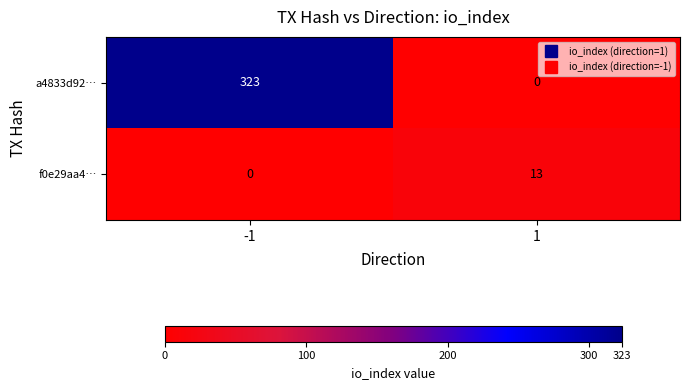

How many values in the f0e29aa4… series are below 13?

1